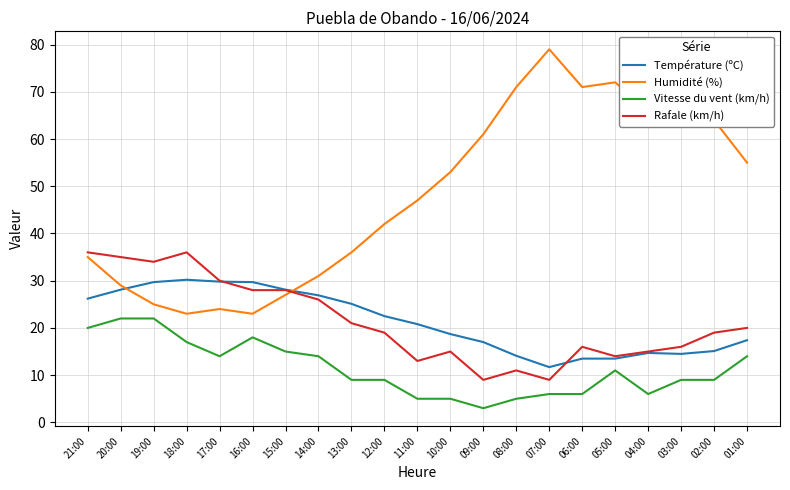

True or false: Vitesse du vent (km/h) has more than 1 points higher than both neighbors.

True